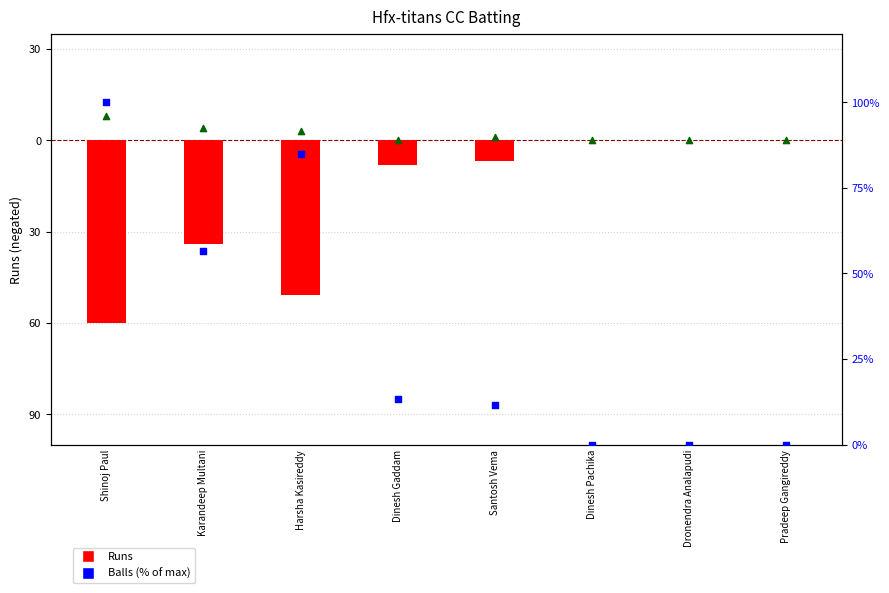

At how many categories does at least one series exceed -17?

8